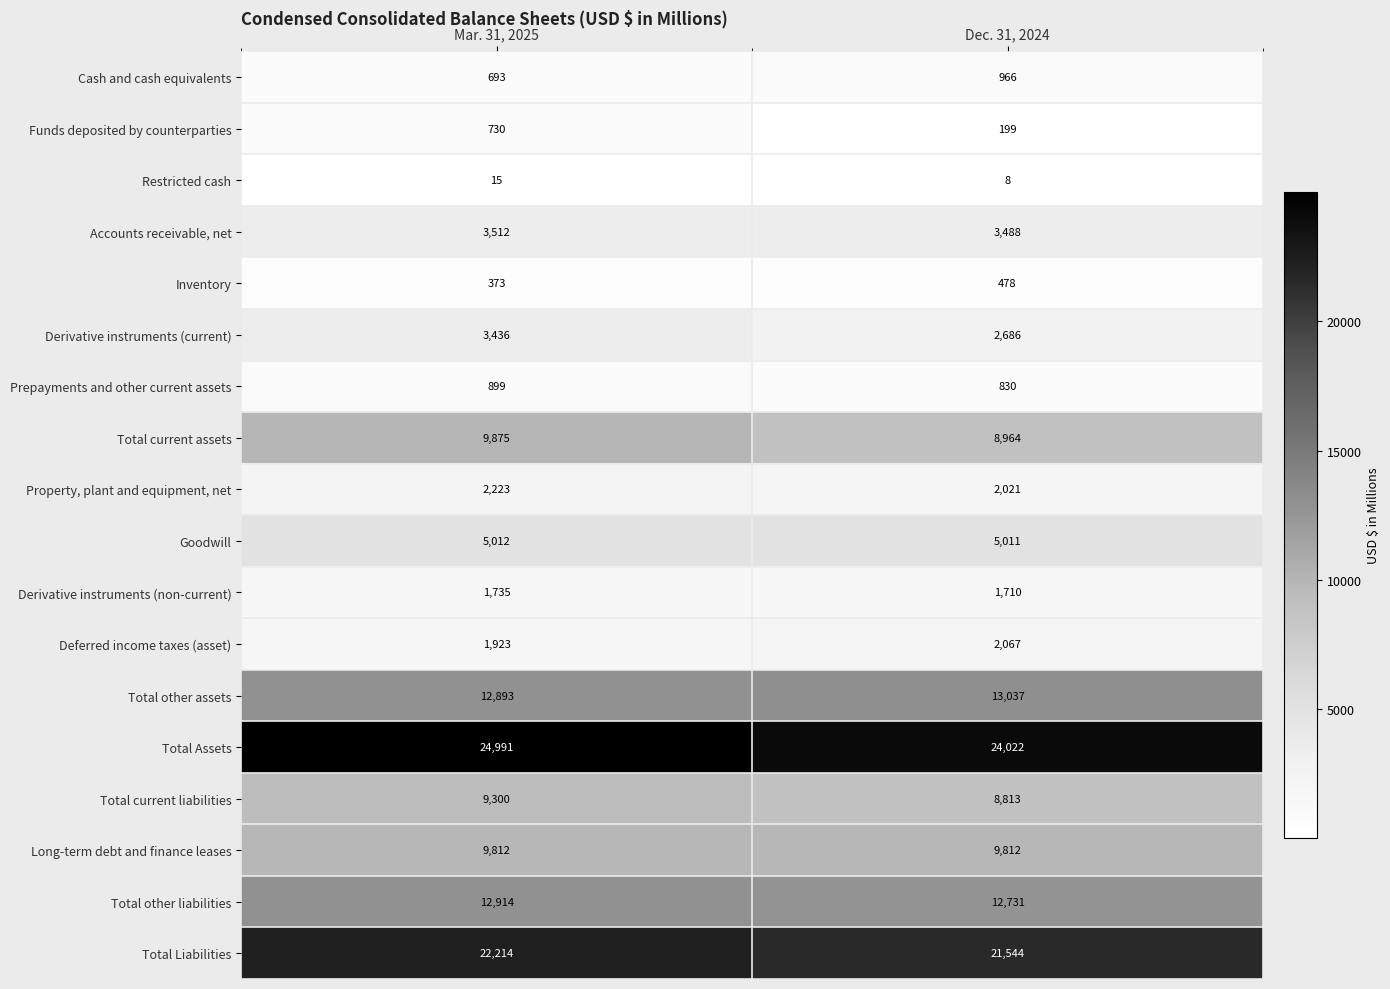

At how many categories does at least one series exceed 17660?

2